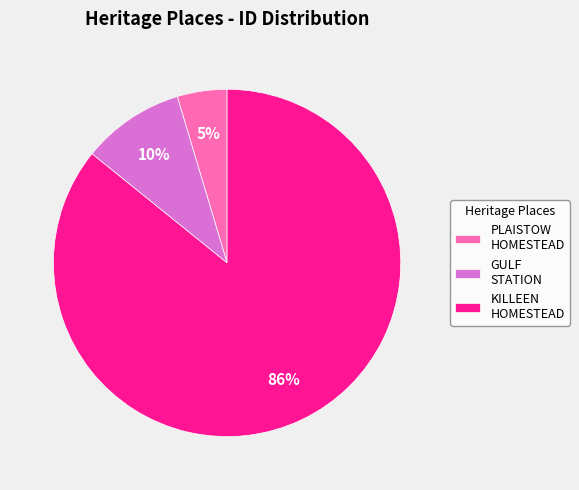

Which category accounts for the majority?

KILLEEN HOMESTEAD